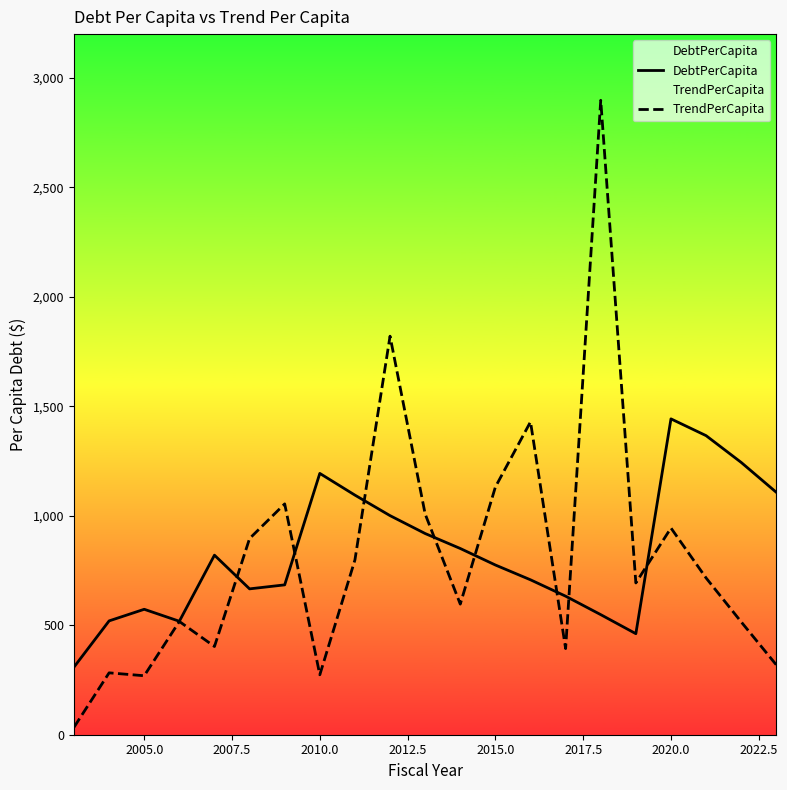

What are all the series names shown in the legend?

DebtPerCapita, TrendPerCapita